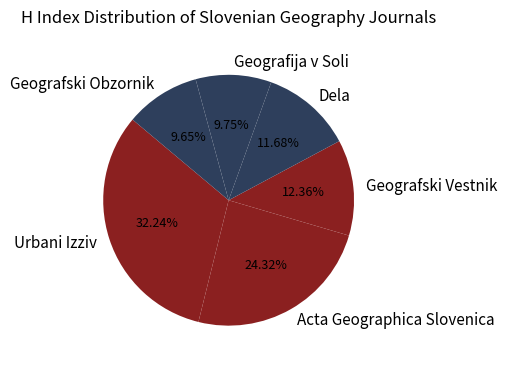

To the nearest percent, what is the combined percentage of Geografski Obzornik and Urbani Izziv?

42%